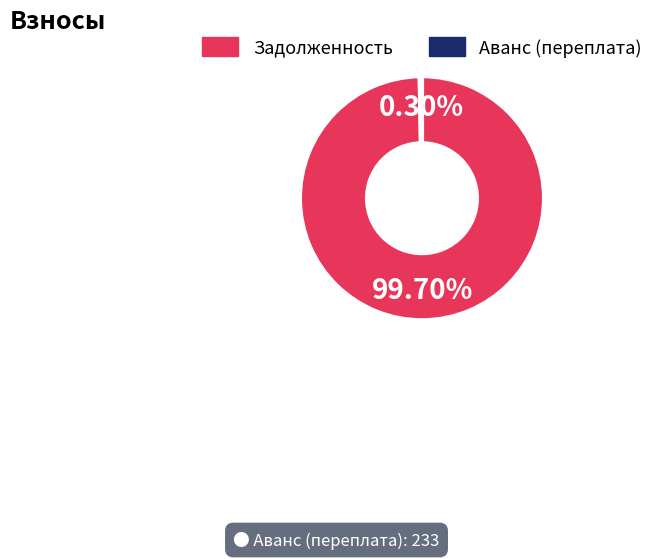

Which has a higher value, Аванс (переплата) or Задолженность?

Задолженность